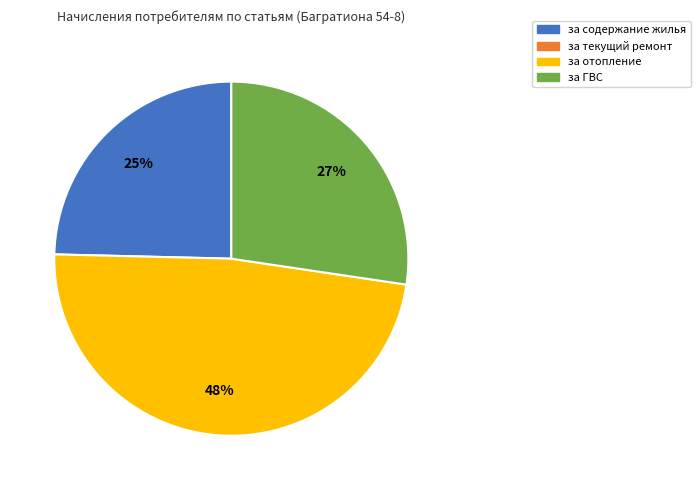

To the nearest percent, what is the average slice percentage?

33%